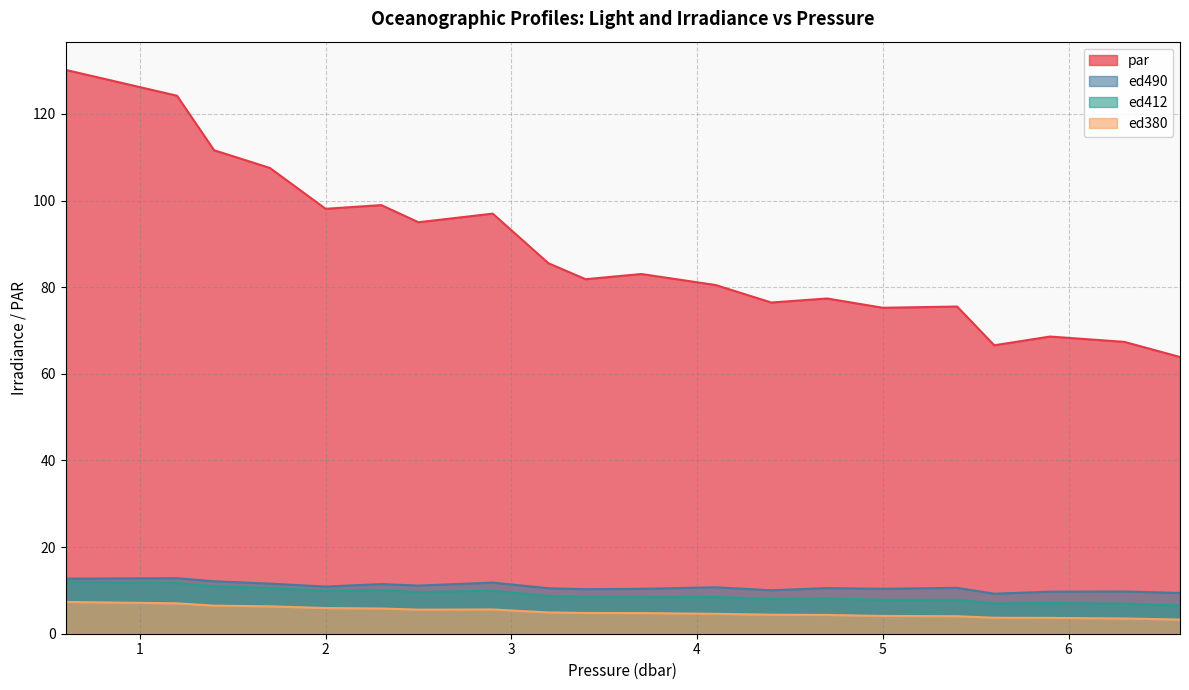

In par, how many points are lower than both neighbors (excluding endpoints)?

6